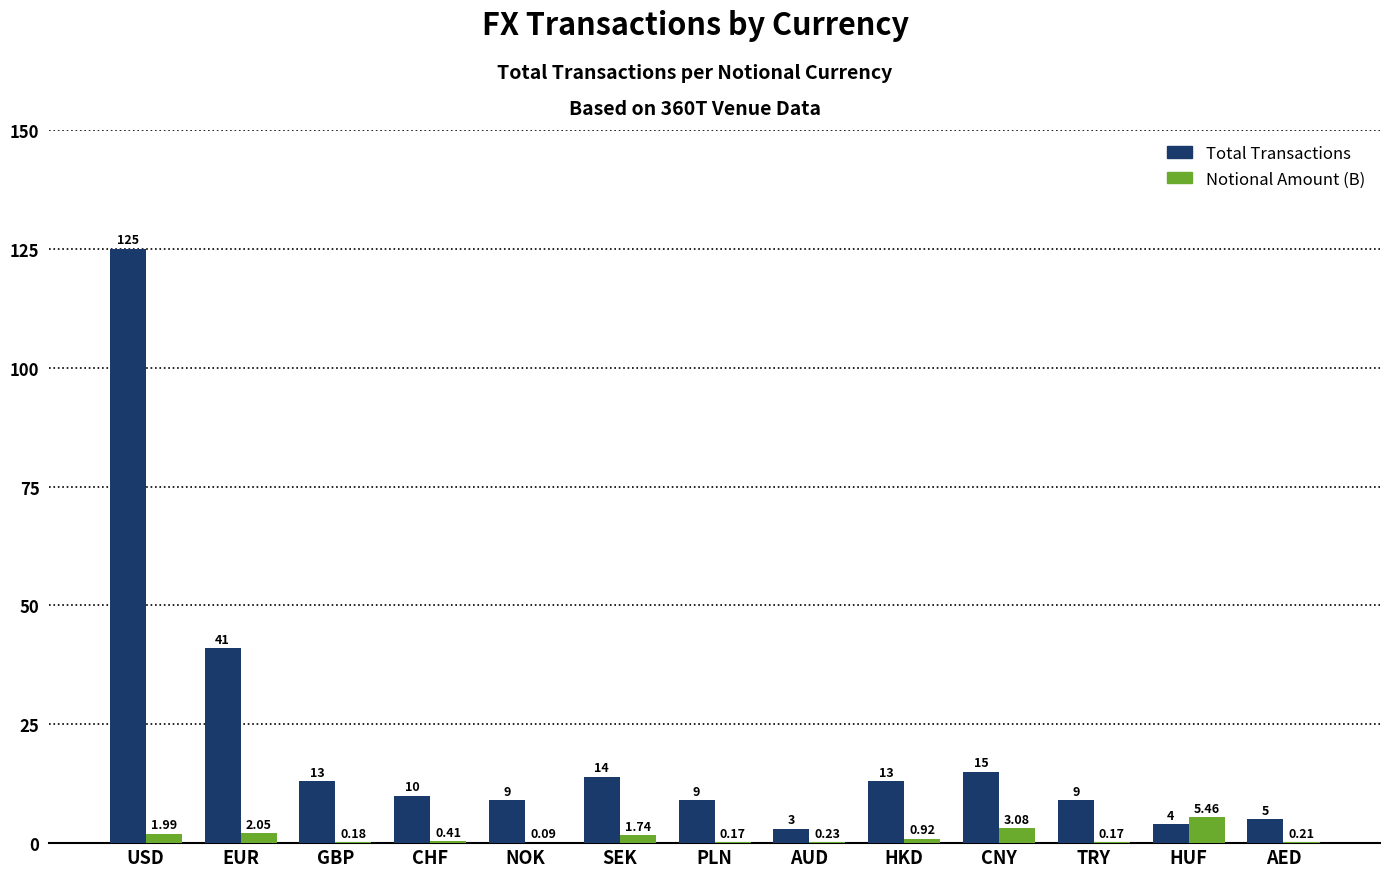

What is the total value across all series at HKD?

13.9